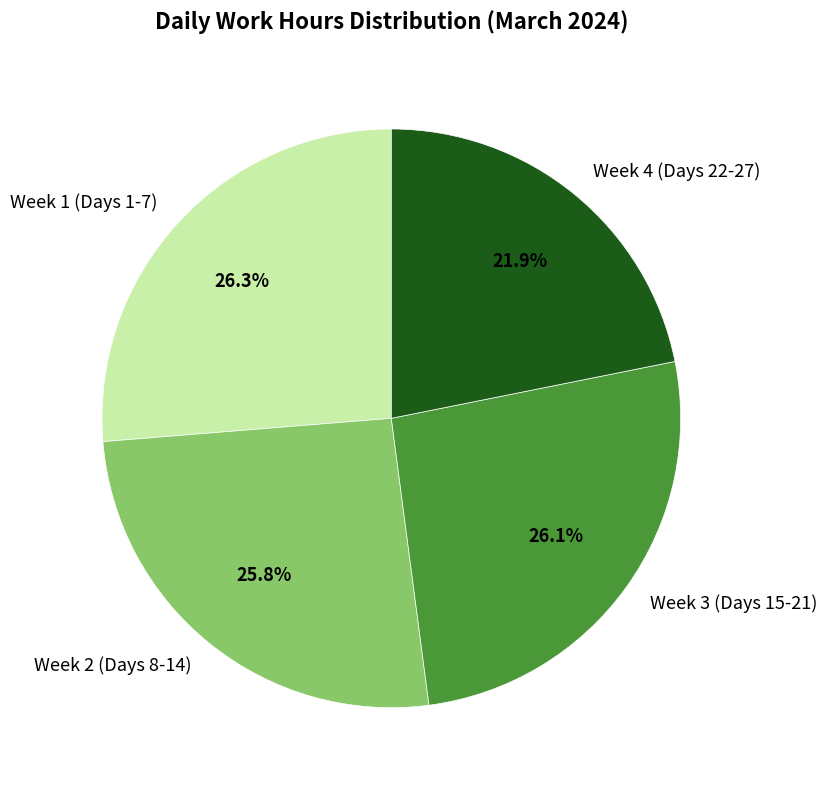

How many slices are in this pie chart?

4